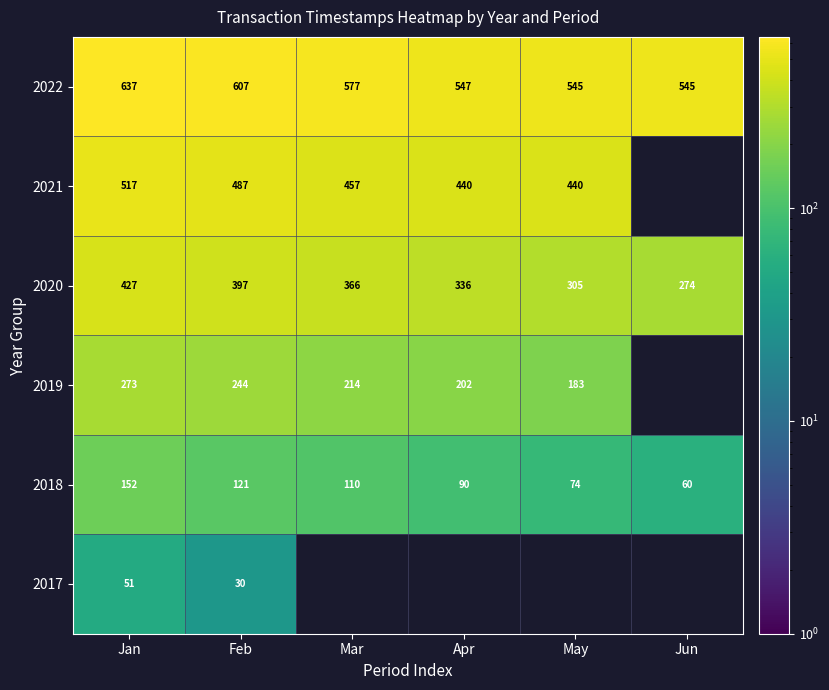

At which label does 2018 reach its minimum?

Jun